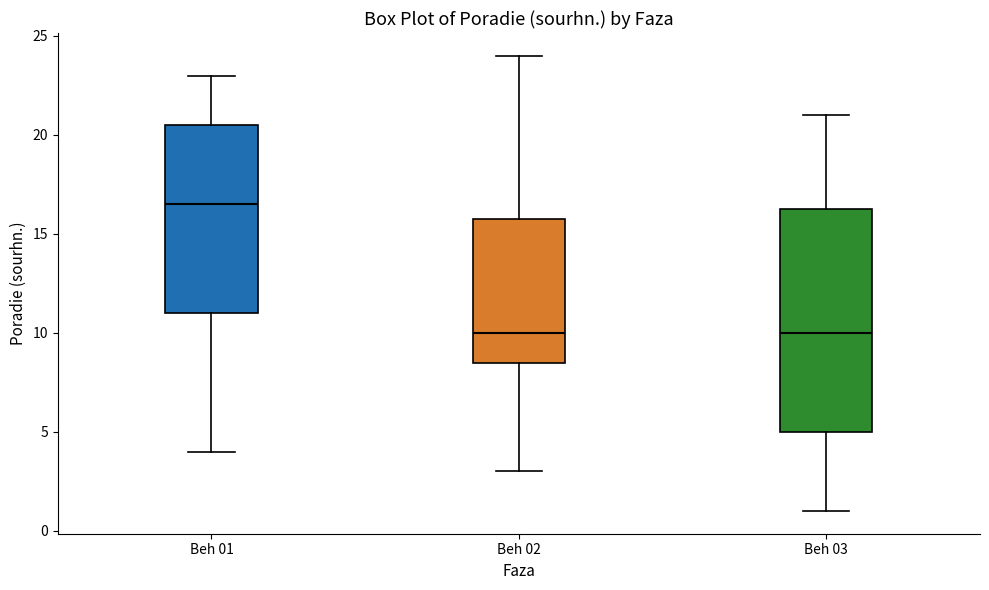

Comparing the boxes themselves (not the whiskers), which one is the tallest?

Beh 03